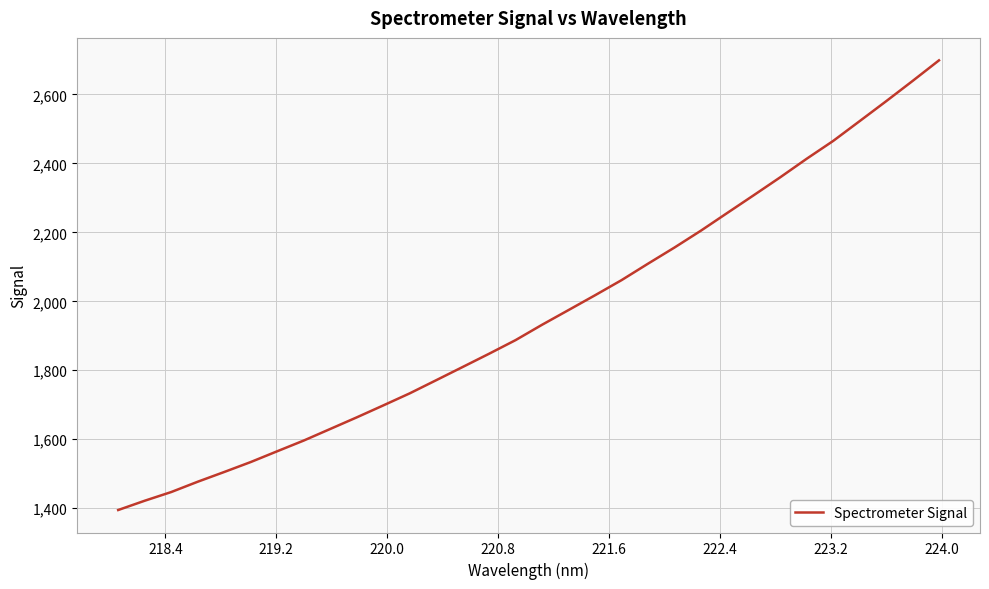

Count the number of data series in this chart.

1